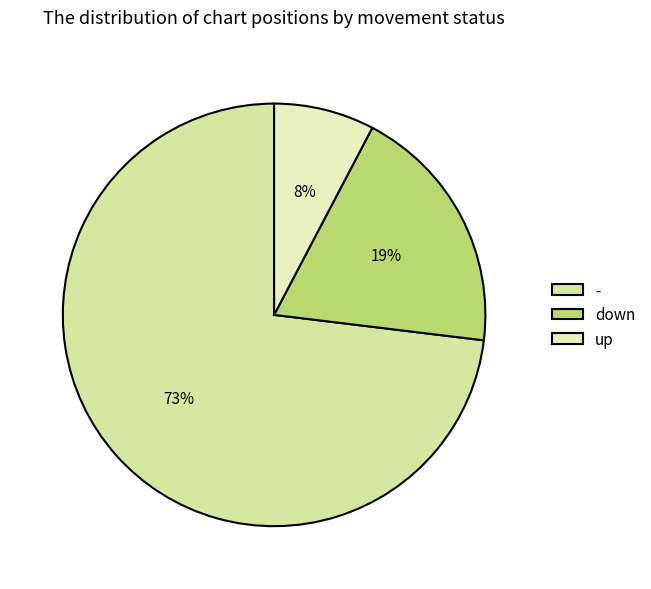

To the nearest percent, what is the average slice percentage?

33%